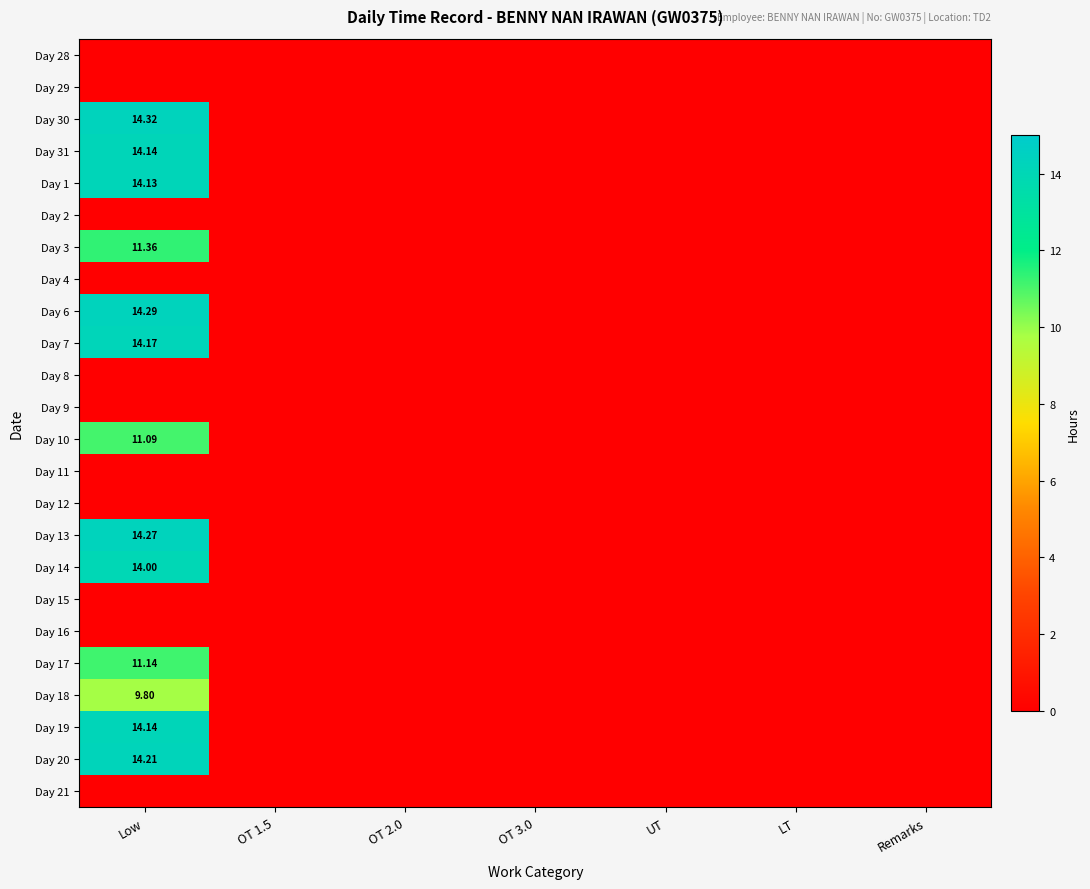

The Day 13 series shows 9.1 at OT 2.0. True or false?

False